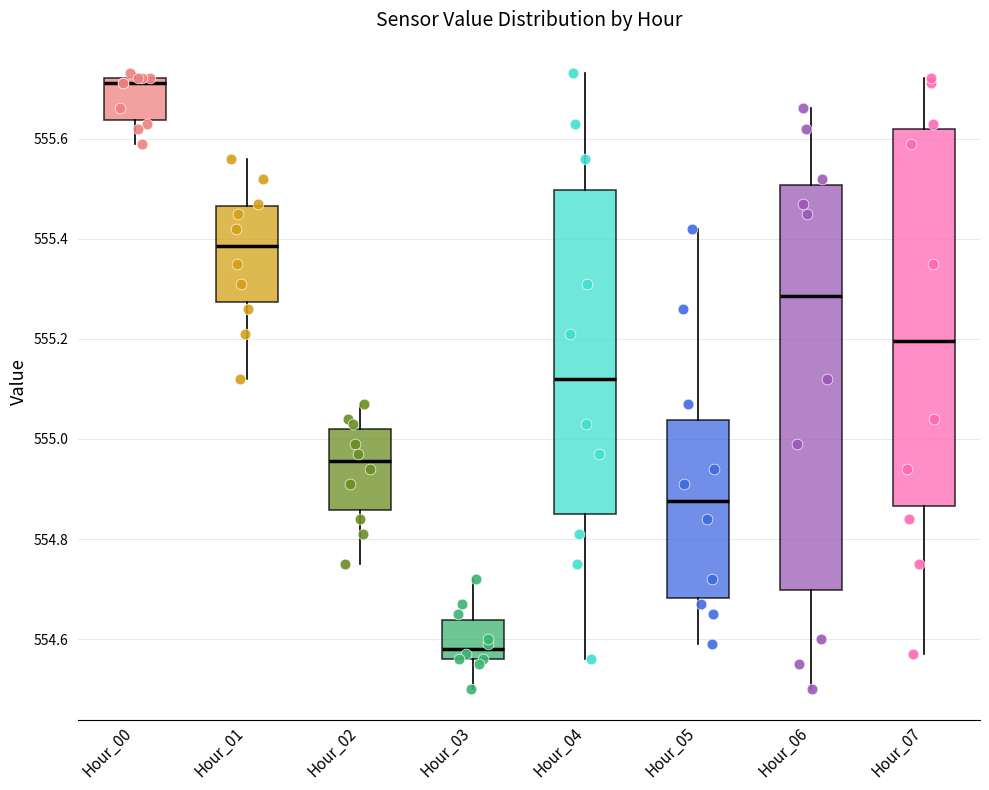

Which box has the lowest median line?

Hour_03